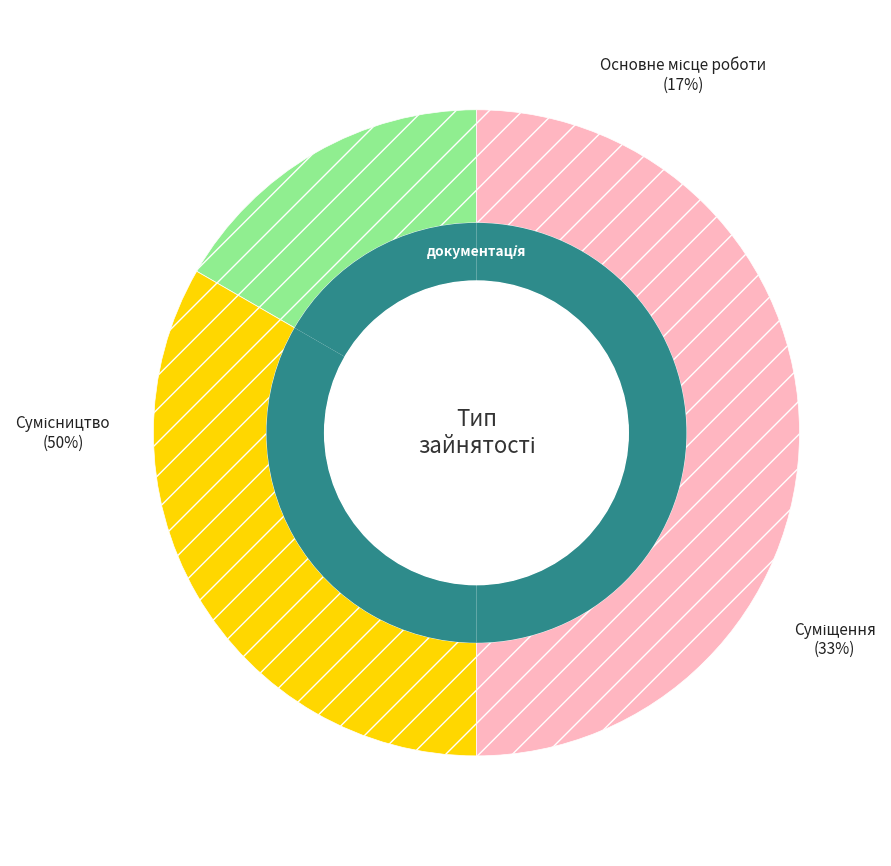

To the nearest percent, what is the combined percentage of Суміщення and Основне місце роботи?

50%